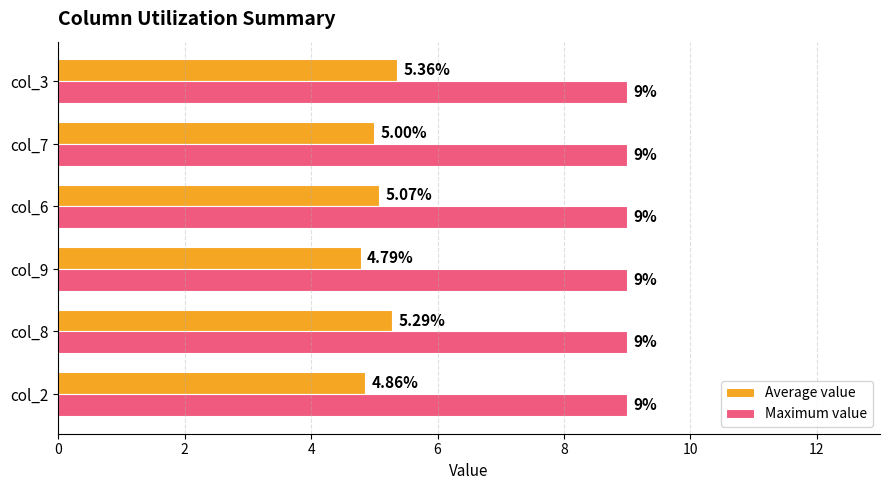

Which series has the largest range (max minus min)?

Average value